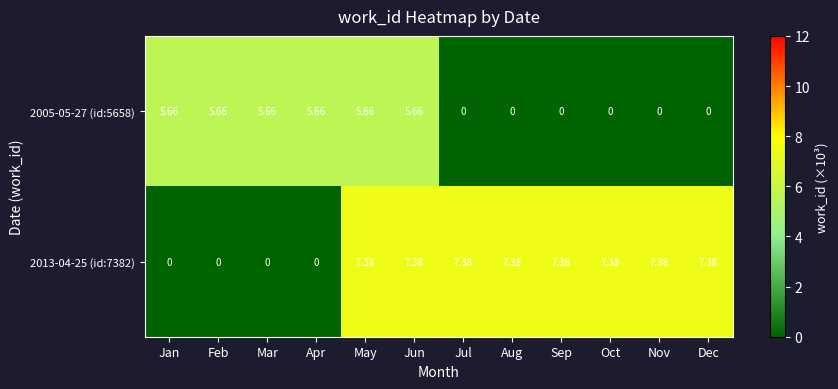

What is the spread (max minus min) of values at May?

1.7